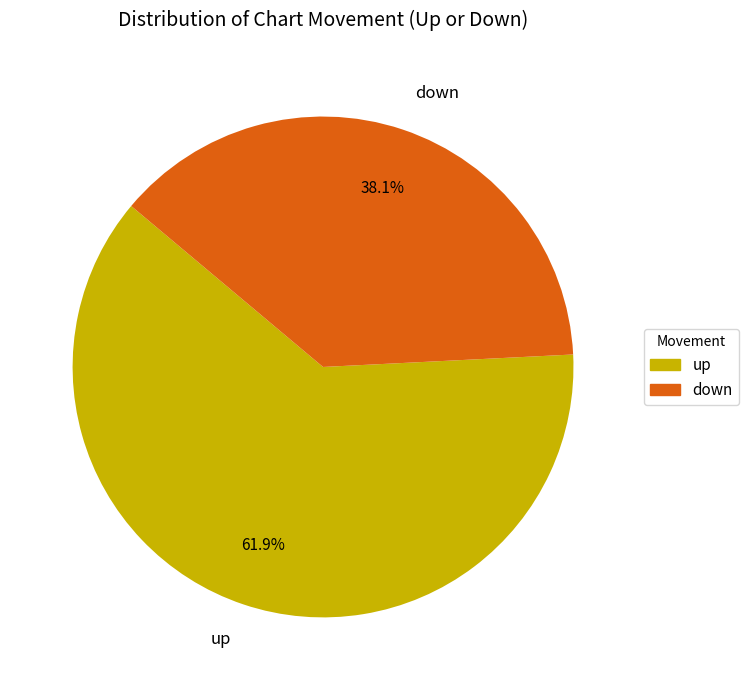

Approximately how many times larger is the value at up compared to down?

1.6